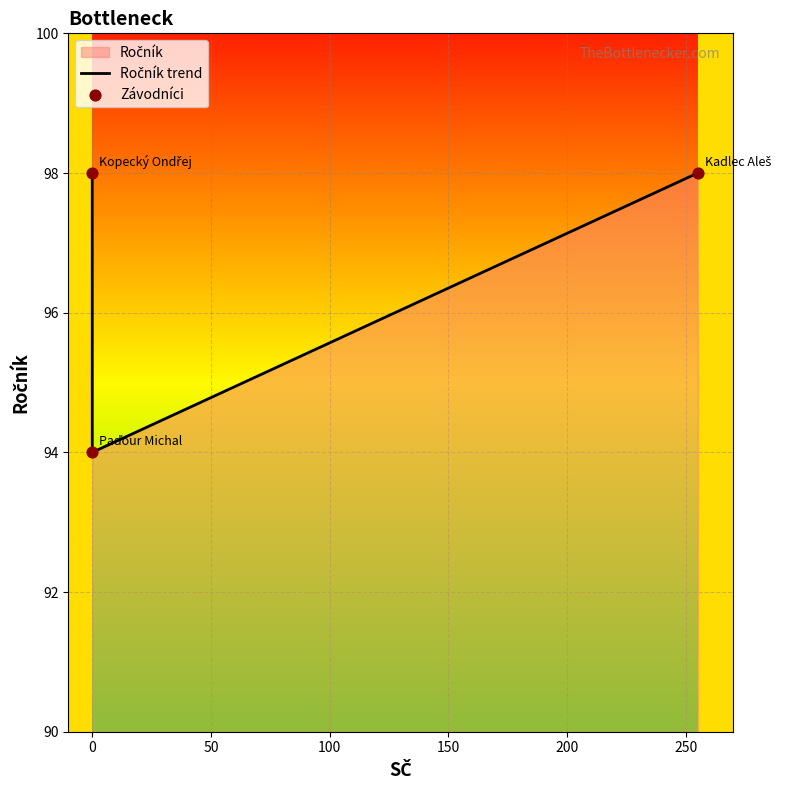

Which series contains the highest Y value?

Ročník trend